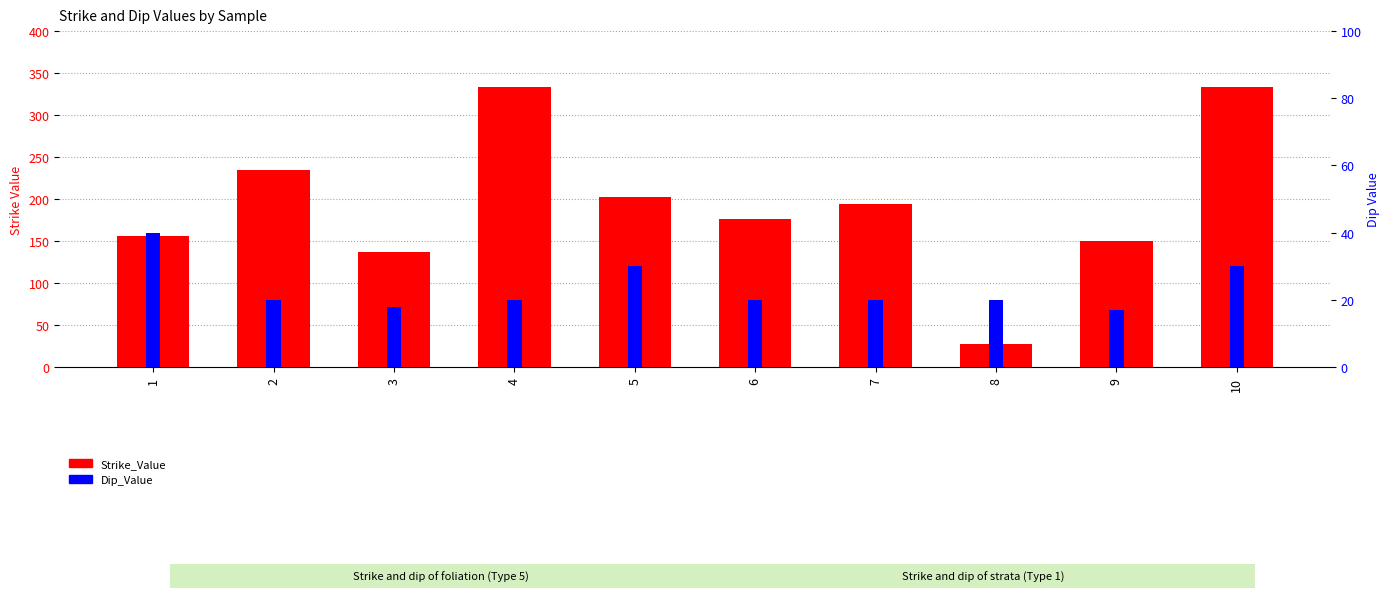

Reading left to right, extract all data points from this chart.

Strike_Value: 156	235	137	333	202	176	194	27	150	333
Dip_Value: 40	20	18	20	30	20	20	20	17	30